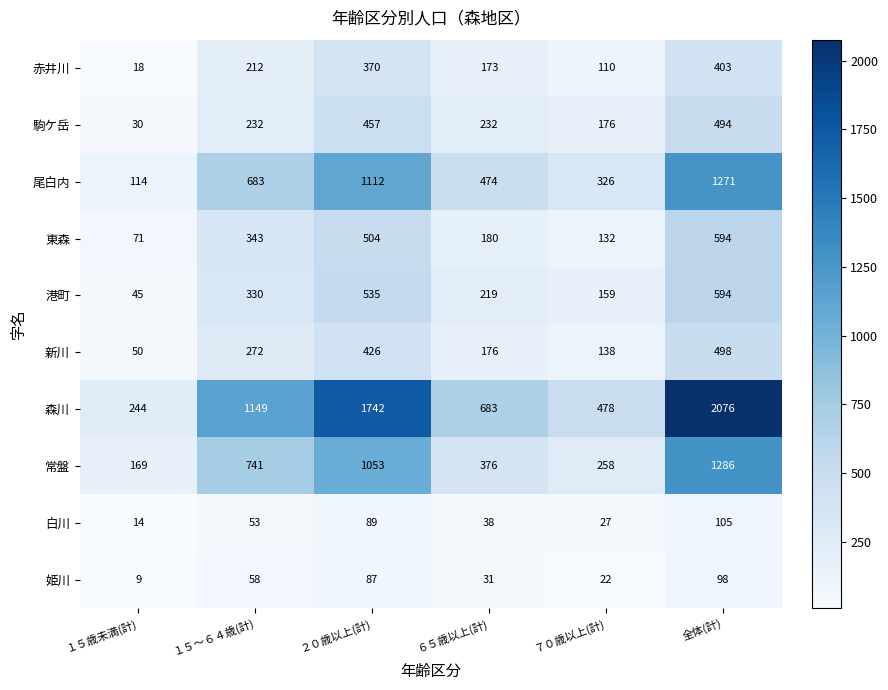

Rank the categories by 森川 value from highest to lowest.

全体(計), ２０歳以上(計), １５～６４歳(計), ６５歳以上(計), ７０歳以上(計), １５歳未満(計)